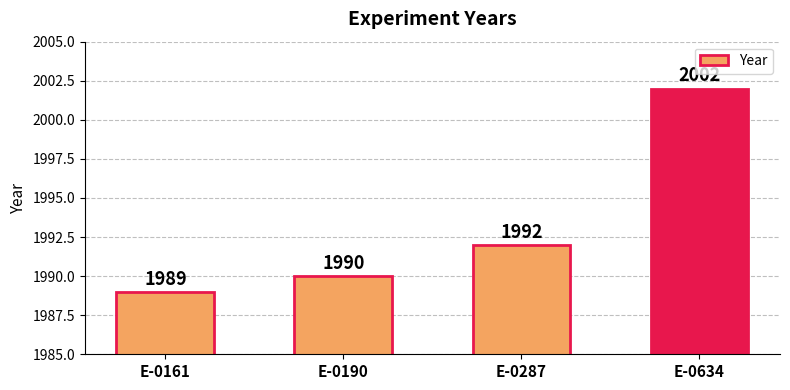

Reading right to left, what are all the values shown in this chart?

E-0634=2002	E-0287=1992	E-0190=1990	E-0161=1989